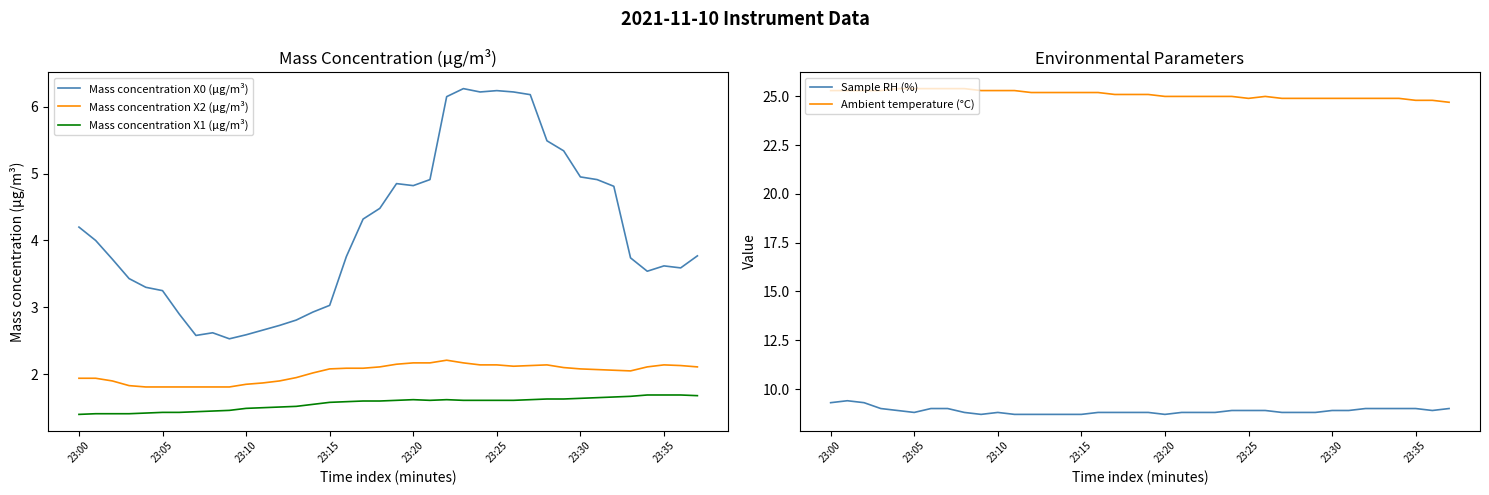

Which series changed the most between 11 and 12?

Ambient temperature (°C)